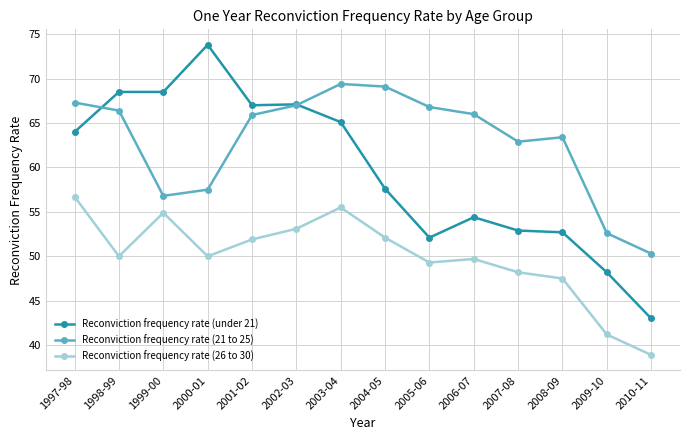

What is the total value across all series at 2000-01?

181.3